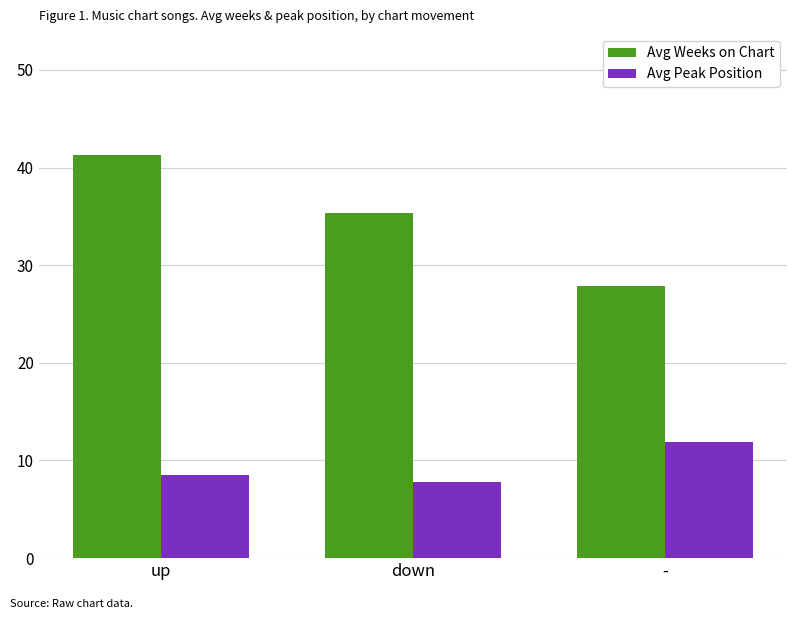

What is the lowest value of the Avg Weeks on Chart series?

27.9